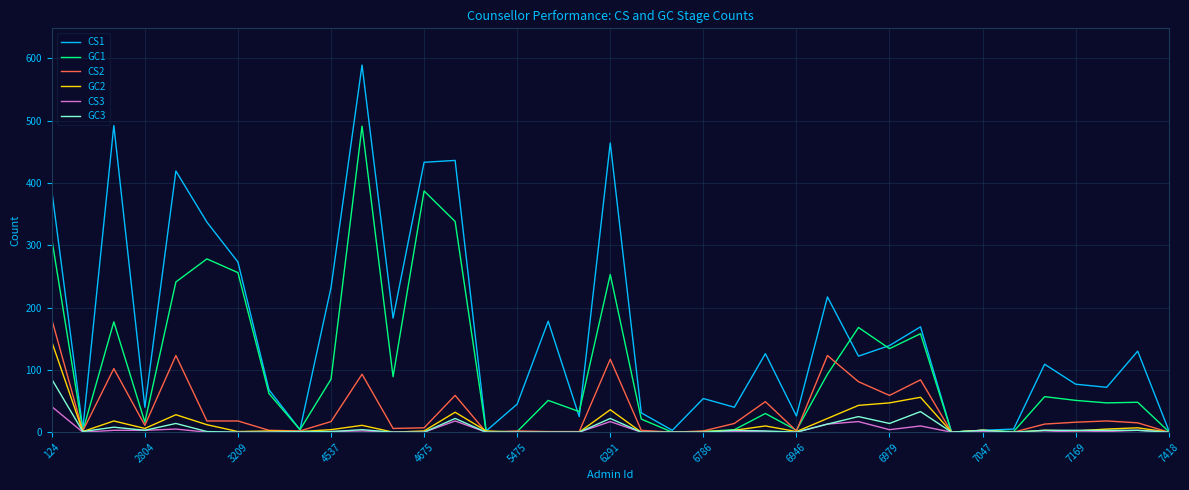

Rank the series by their maximum value, from lowest to highest.

CS3, GC3, GC2, CS2, GC1, CS1